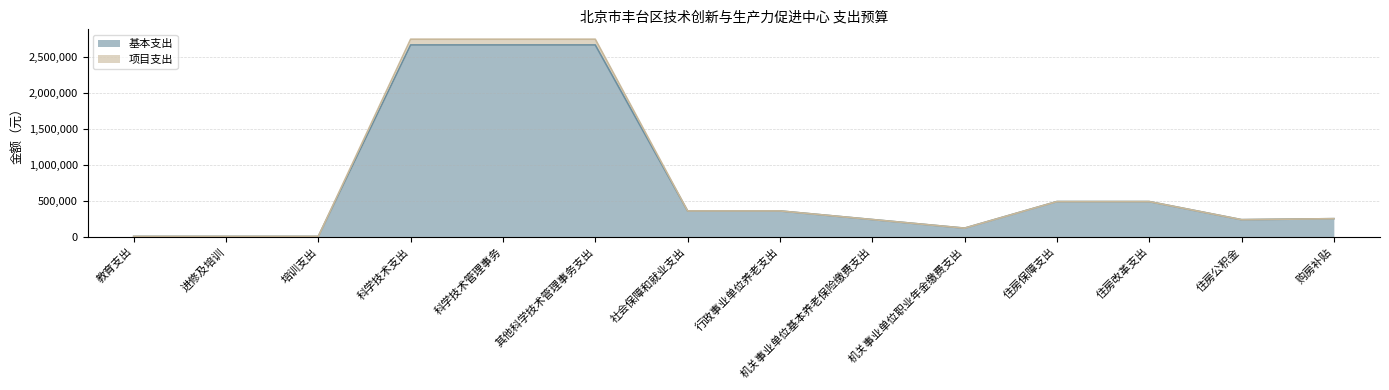

True or false: 基本支出 and 项目支出 cross at least once.

False